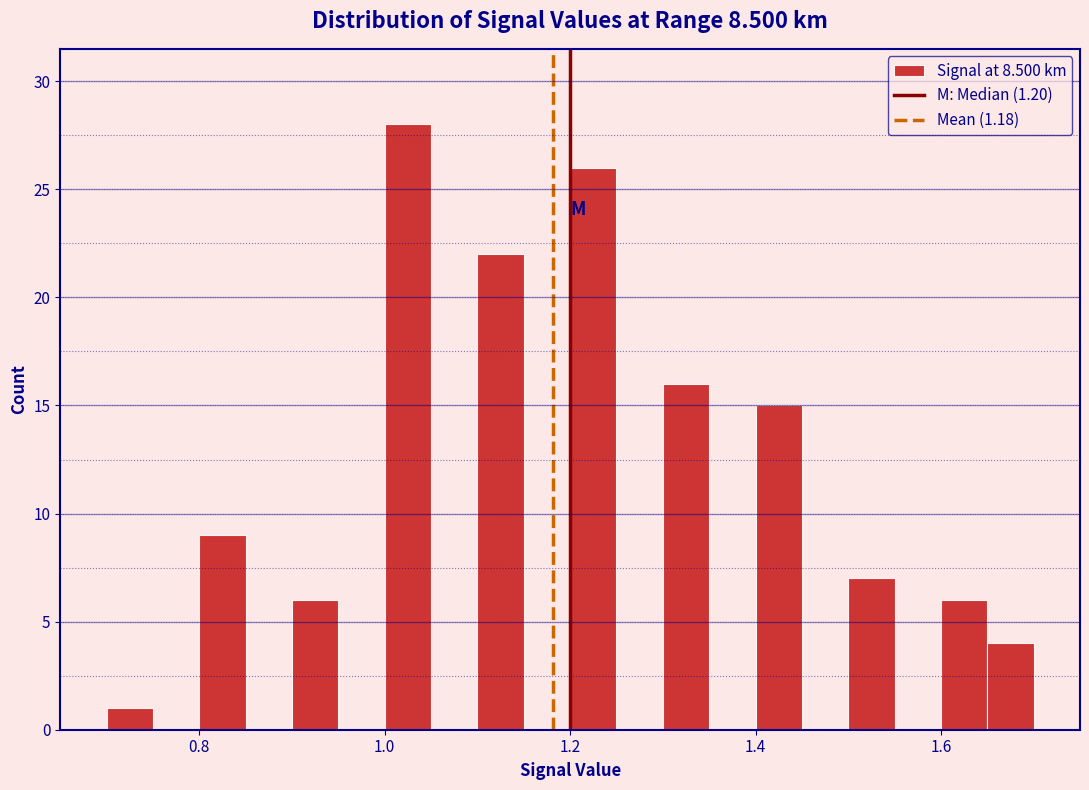

Around what value on the x-axis is the tallest bar? Give the approximate position of its centre, as read against the axis.

1.02